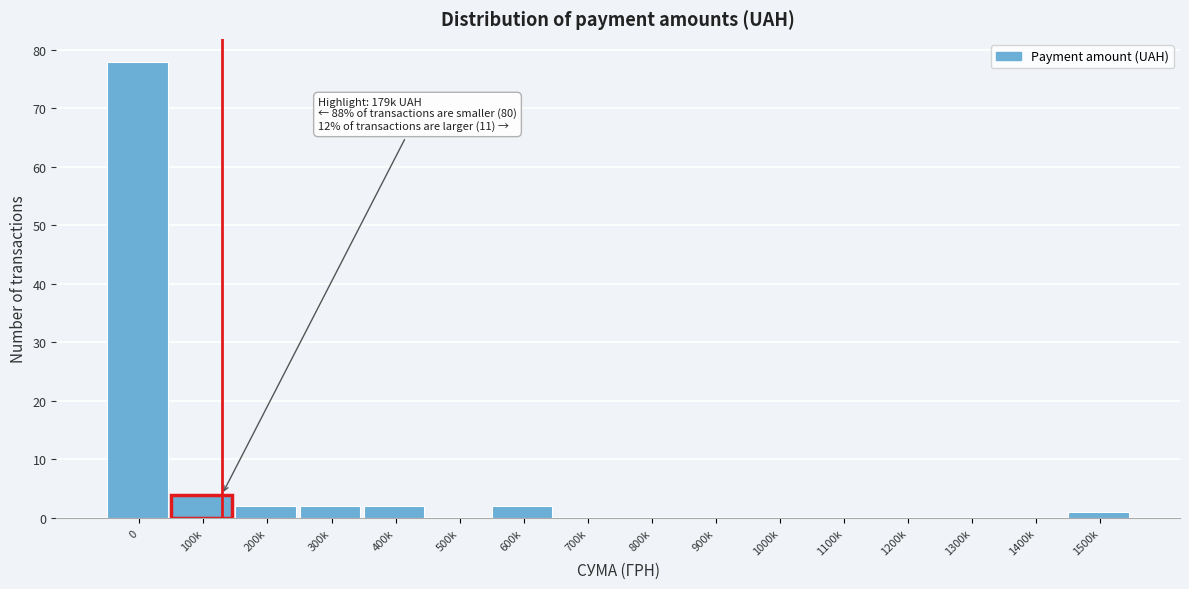

Reading left to right, list all the values displayed in this chart.

0=78	100k=4	200k=2	300k=2	400k=2	500k=0	600k=2	700k=0	800k=0	900k=0	1000k=0	1100k=0	1200k=0	1300k=0	1400k=0	1500k=1